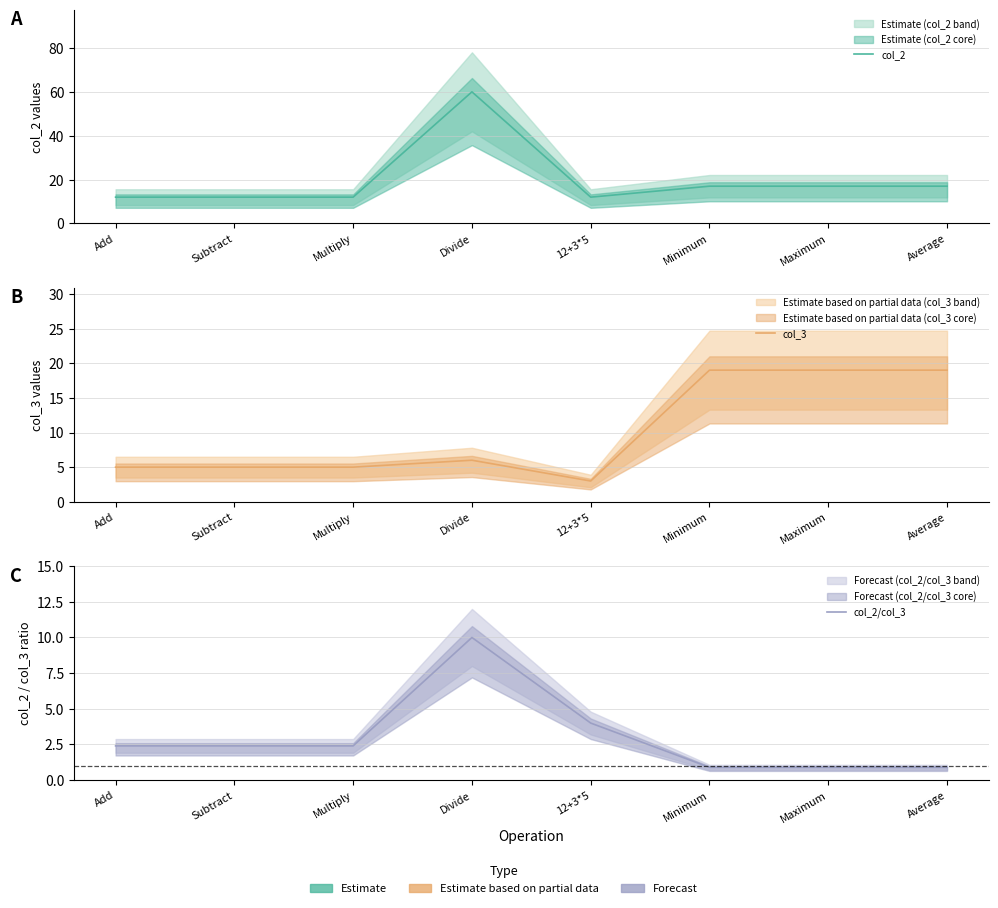

What is the spread (max minus min) of values at Maximum?

18.1